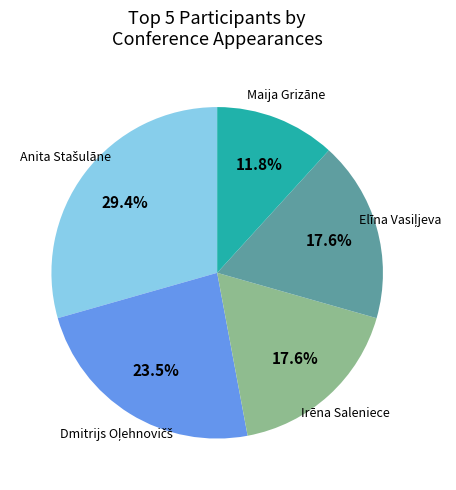

Is there a majority slice in this chart?

No